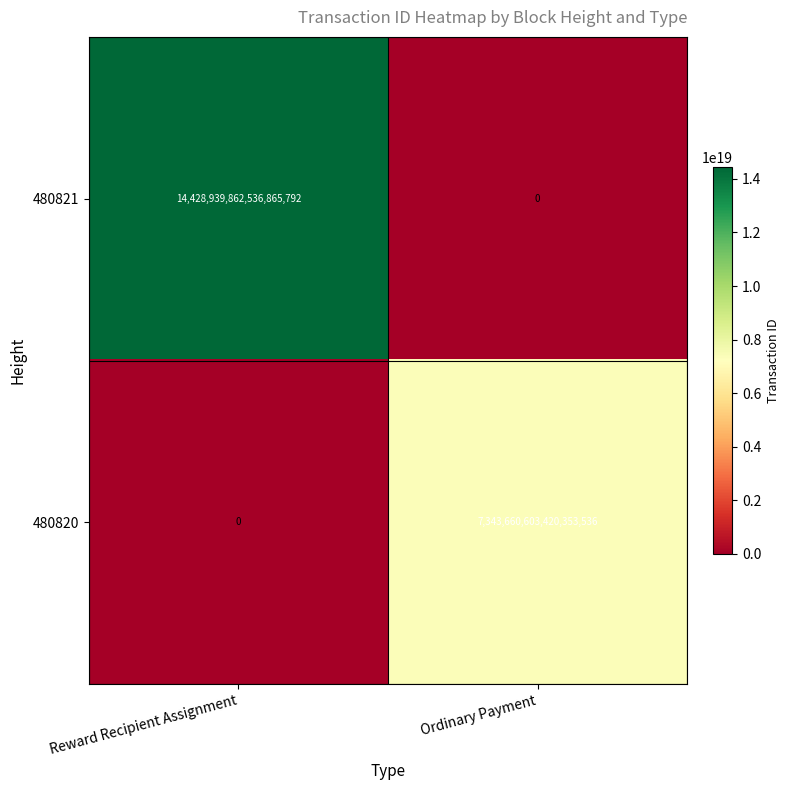

At how many categories does at least one series exceed 11884919341376602112?

1